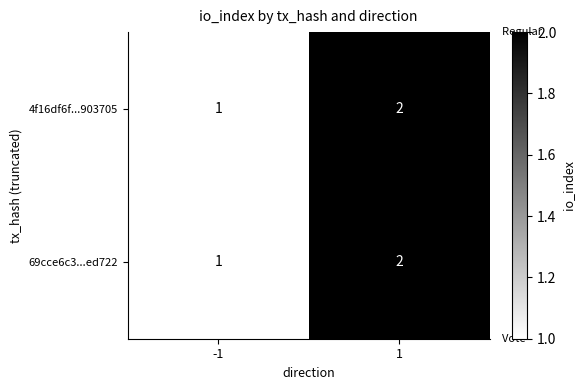

Is it true that 4f16df6f...903705 equals 1 at 1?

False